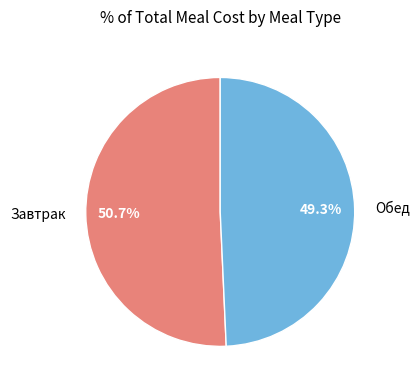

How many segments does this pie chart have?

2